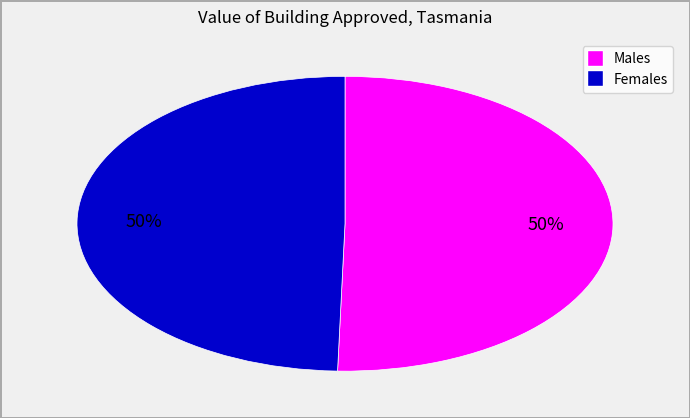

To the nearest percent, what is the average slice percentage?

50%